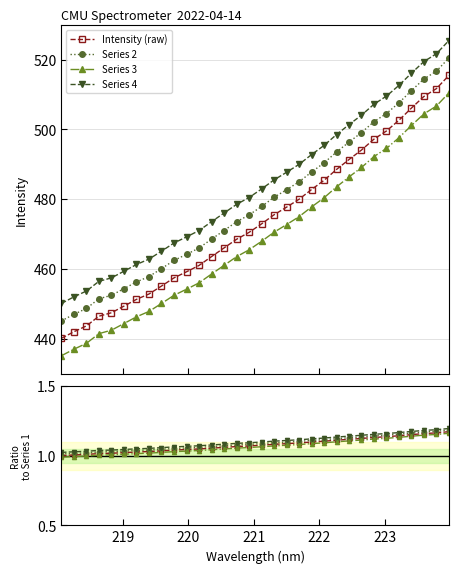

What is the ratio of the value at 221.1174 to the value at 218.442?

1.1